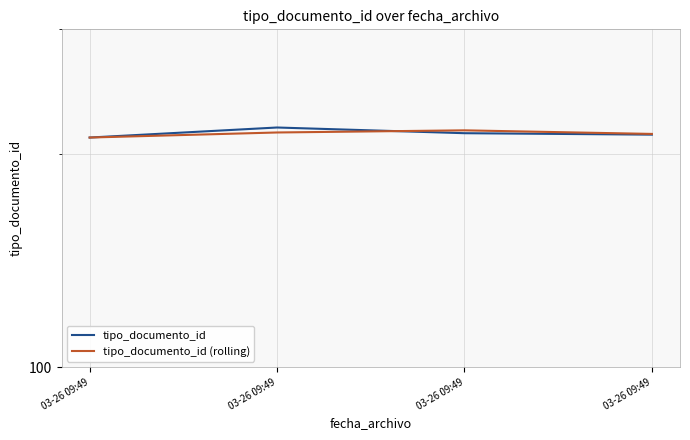

Where do tipo_documento_id (rolling) and tipo_documento_id first cross each other?

03-26 09:49 and 03-26 09:49